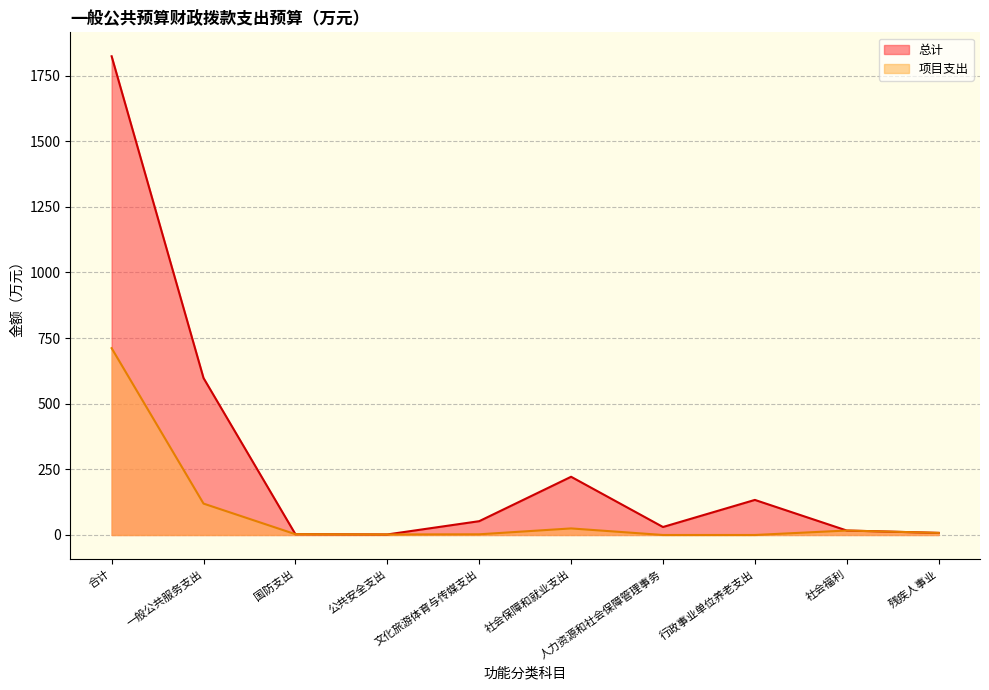

Reading left to right, extract all data points from this chart.

总计: 1823.4	597.8	3.0	2.1	52.6	221.8	30.4	133.6	17.0	8.0
项目支出: 711.5	119.6	3.0	2.1	2.6	25.0	0.0	0.0	17.0	8.0